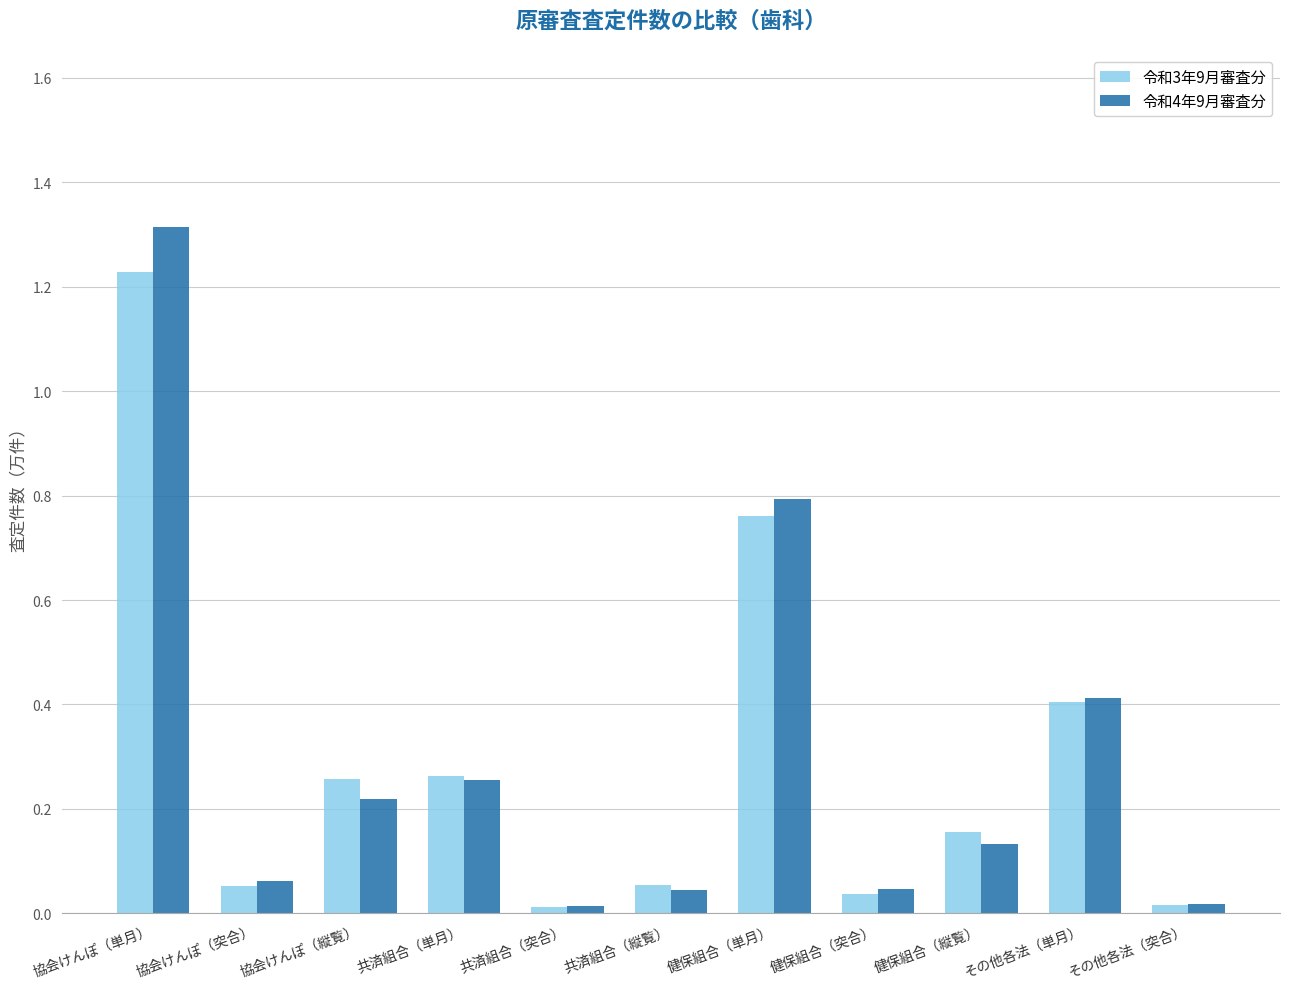

At which category is the sum across all series the highest?

協会けんぽ（単月）